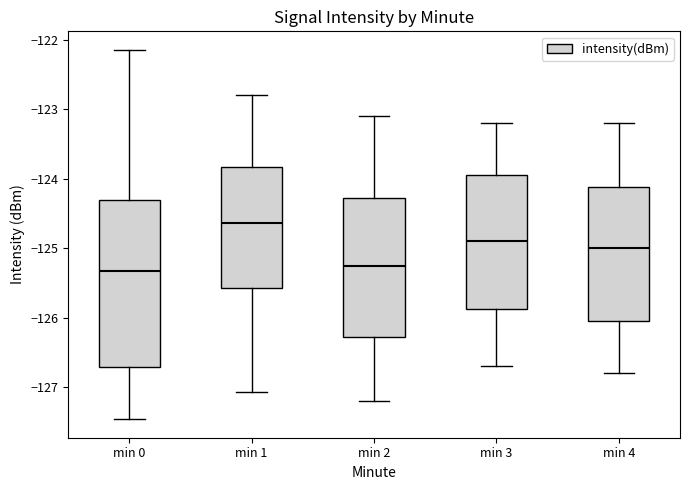

Reading left to right, read every box against the y-axis: the position of its median line, the range the box covers, and the ends of its whiskers. The values are not printed on the chart, so give them approximately, as read against the axis.

min 0: median -125.3, box -126.7 to -124.3, whiskers -127.5 to -122.1
min 1: median -124.6, box -125.6 to -123.8, whiskers -127.1 to -122.8
min 2: median -125.2, box -126.3 to -124.3, whiskers -127.2 to -123.1
min 3: median -124.9, box -125.9 to -123.9, whiskers -126.7 to -123.2
min 4: median -125.0, box -126.0 to -124.1, whiskers -126.8 to -123.2